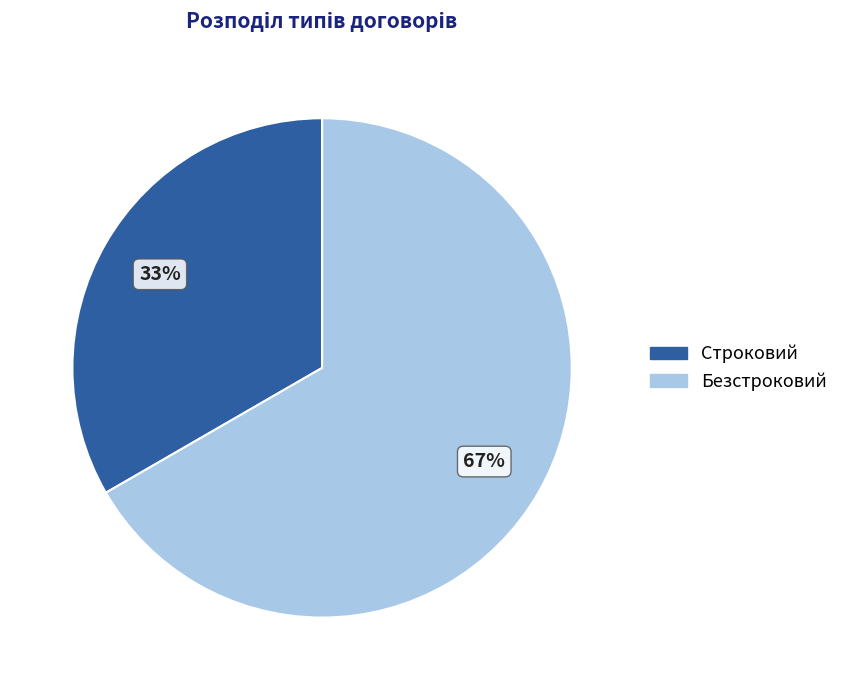

To the nearest percent, what is the average slice percentage?

50%